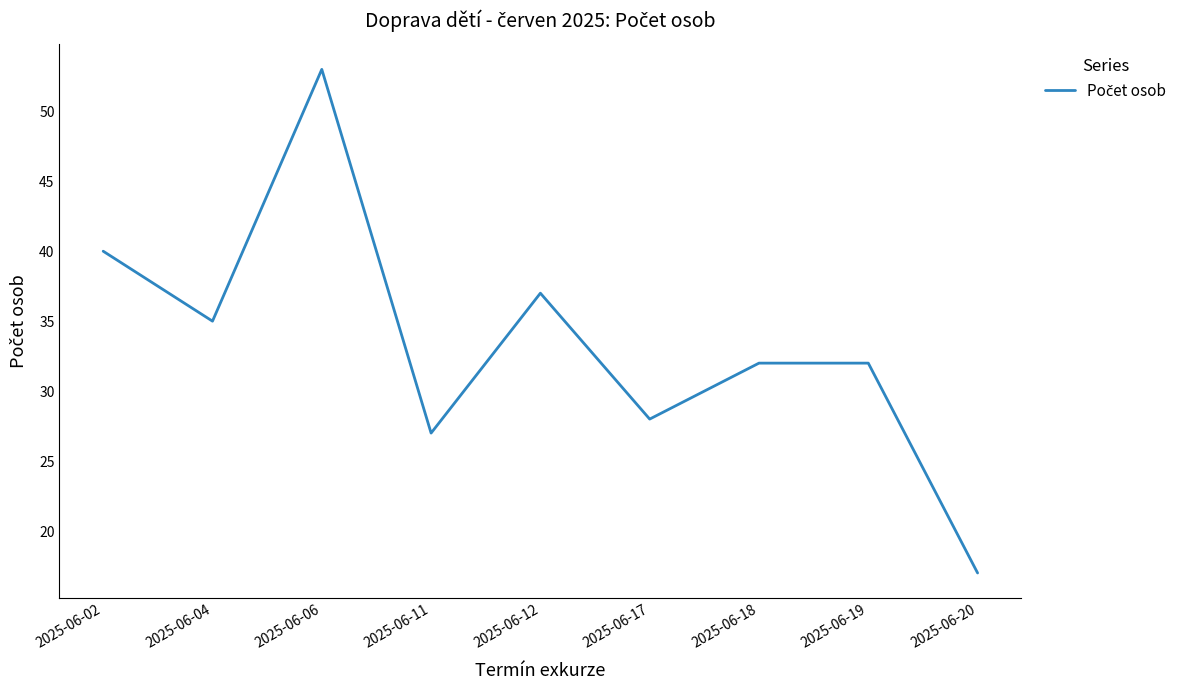

The chart shows a value of 59 at 2025-06-02. True or false?

False